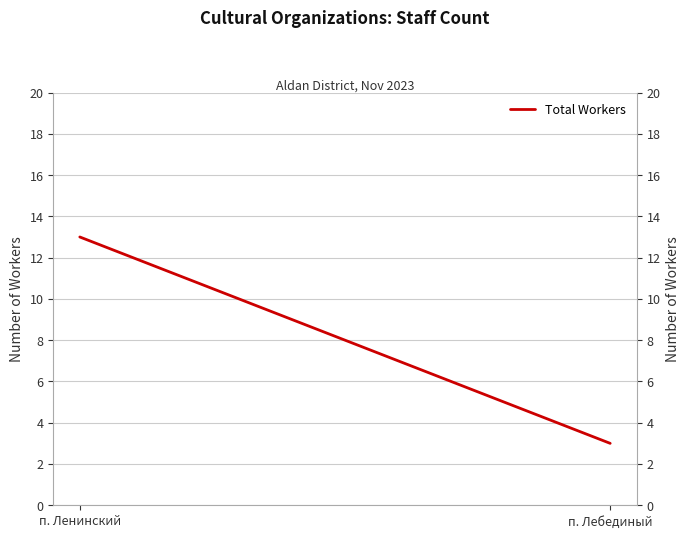

Reading left to right, extract all data points from this chart.

13	3